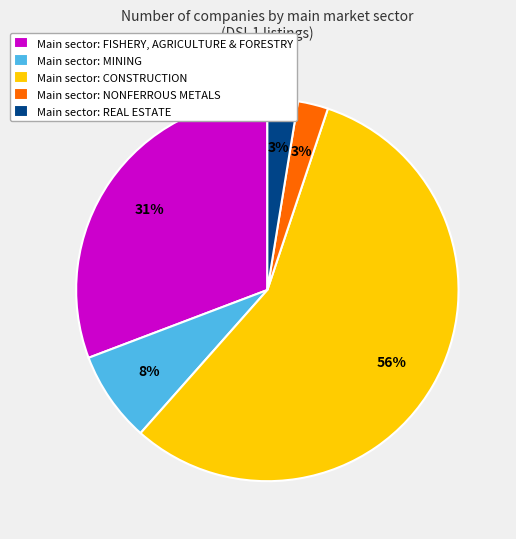

Count the number of slices in the pie.

5